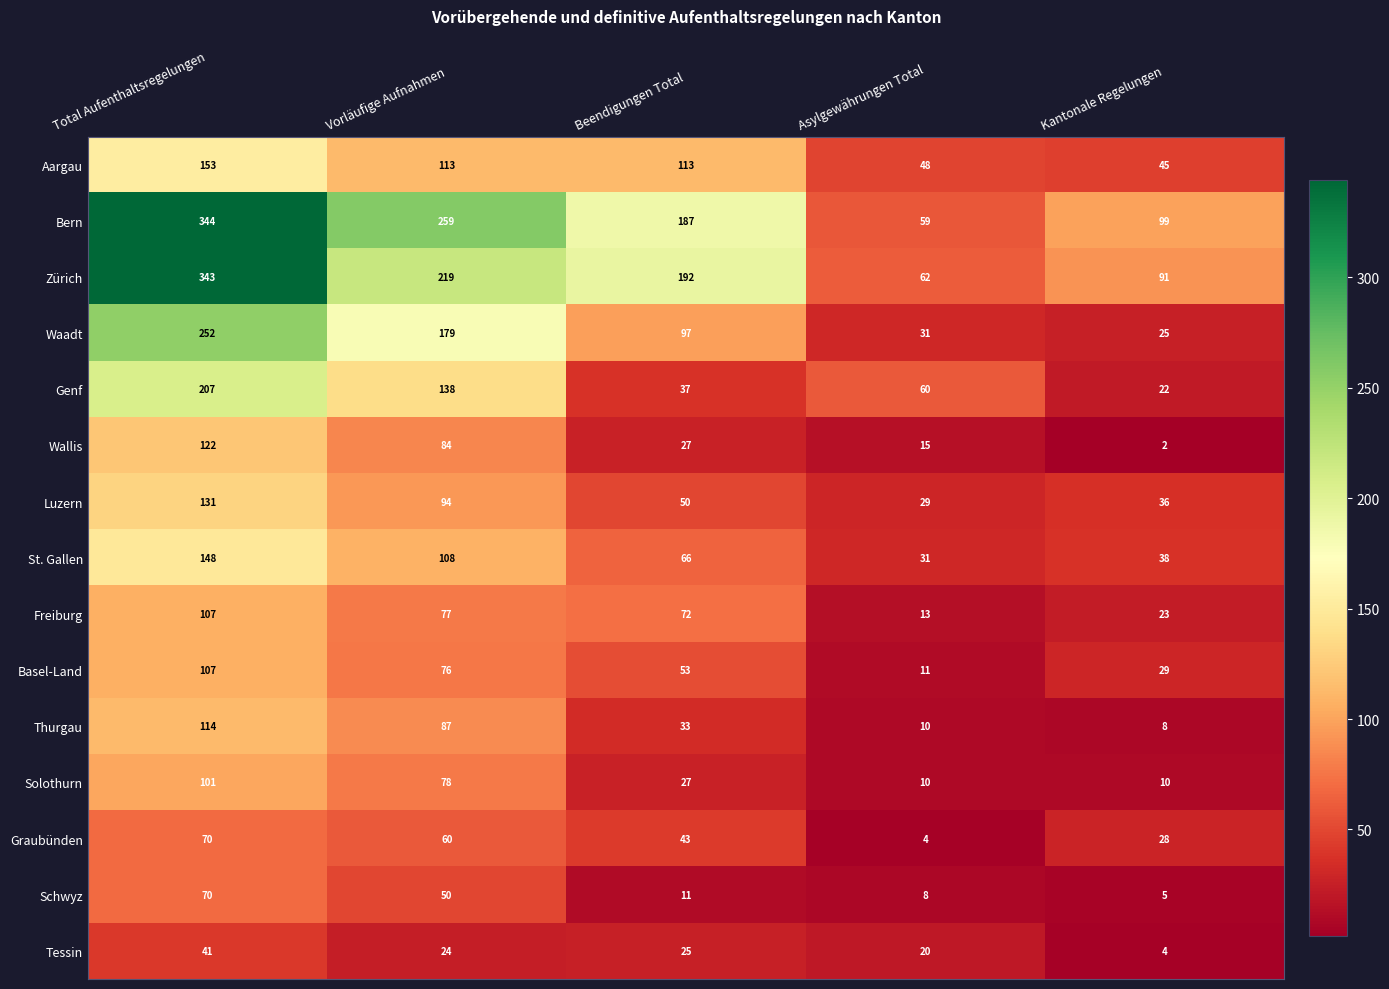

Which series has the widest spread of values?

Bern